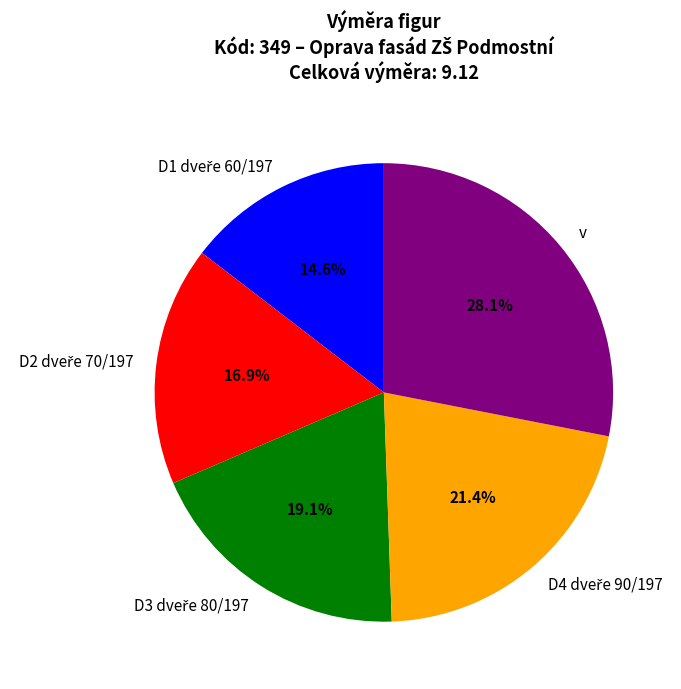

Does any single category account for the majority?

No